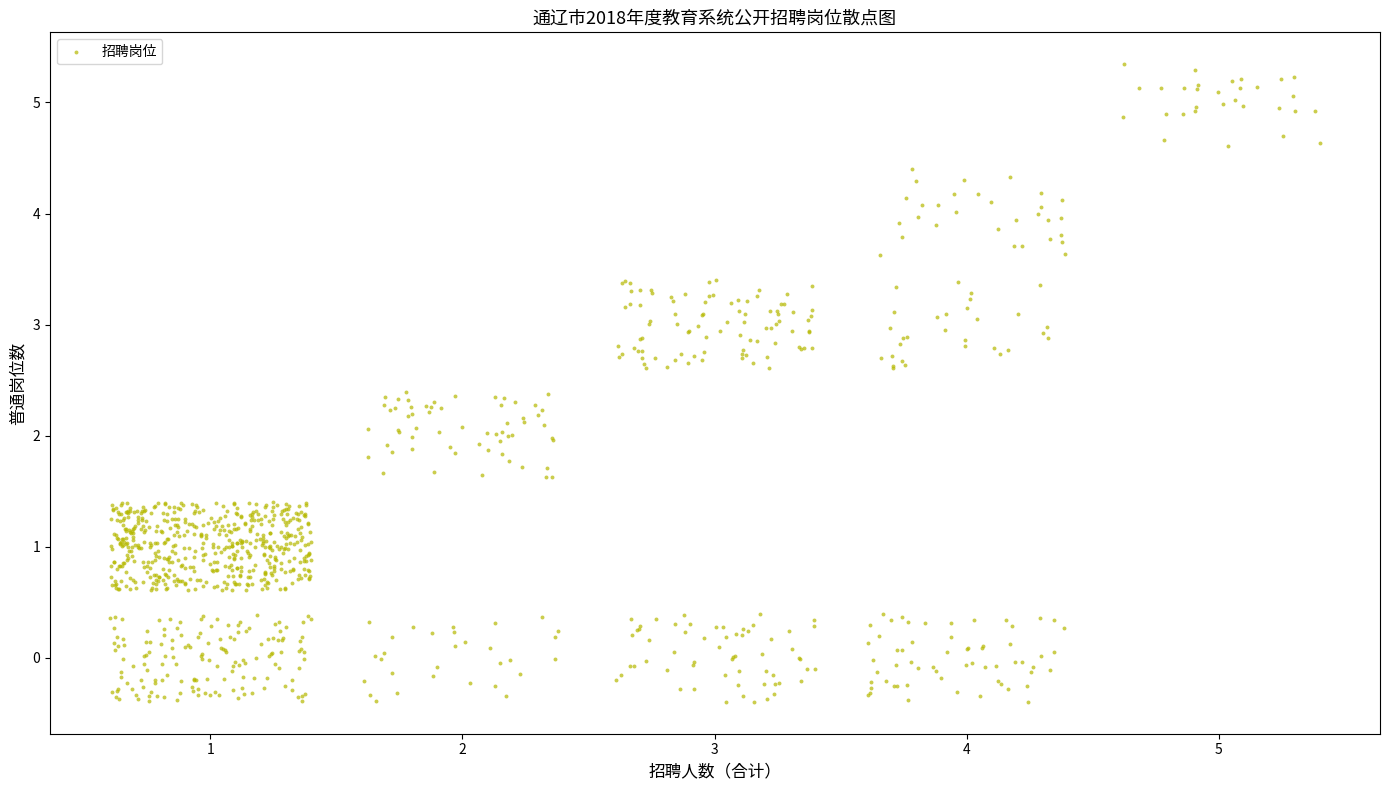

What is the range of Y values (max minus min)?

5.7